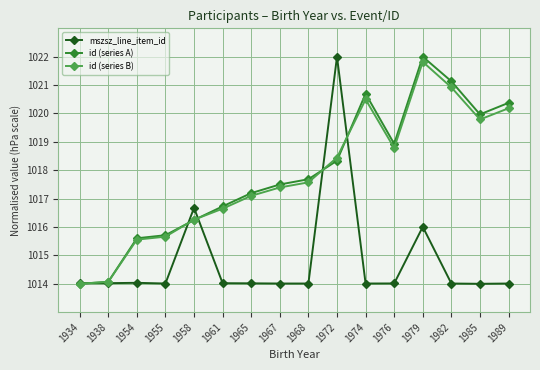

What is the value of the id (series B) point at the 5th from the left?

1016.3